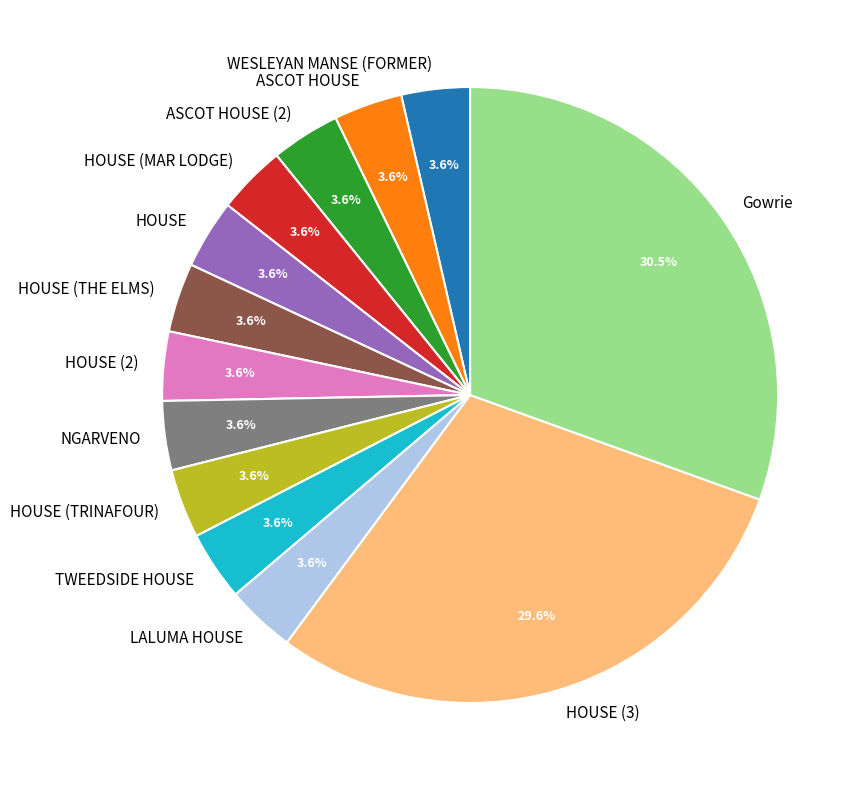

To the nearest percent, what percentage of the pie is HOUSE (THE ELMS)?

4%